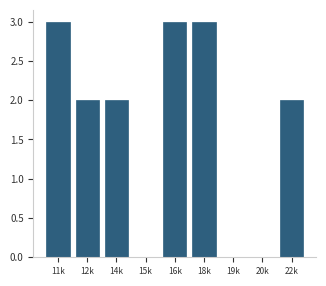

Reading right to left, what are all the values shown in this chart?

22k=2	20k=0	19k=0	18k=3	16k=3	15k=0	14k=2	12k=2	11k=3